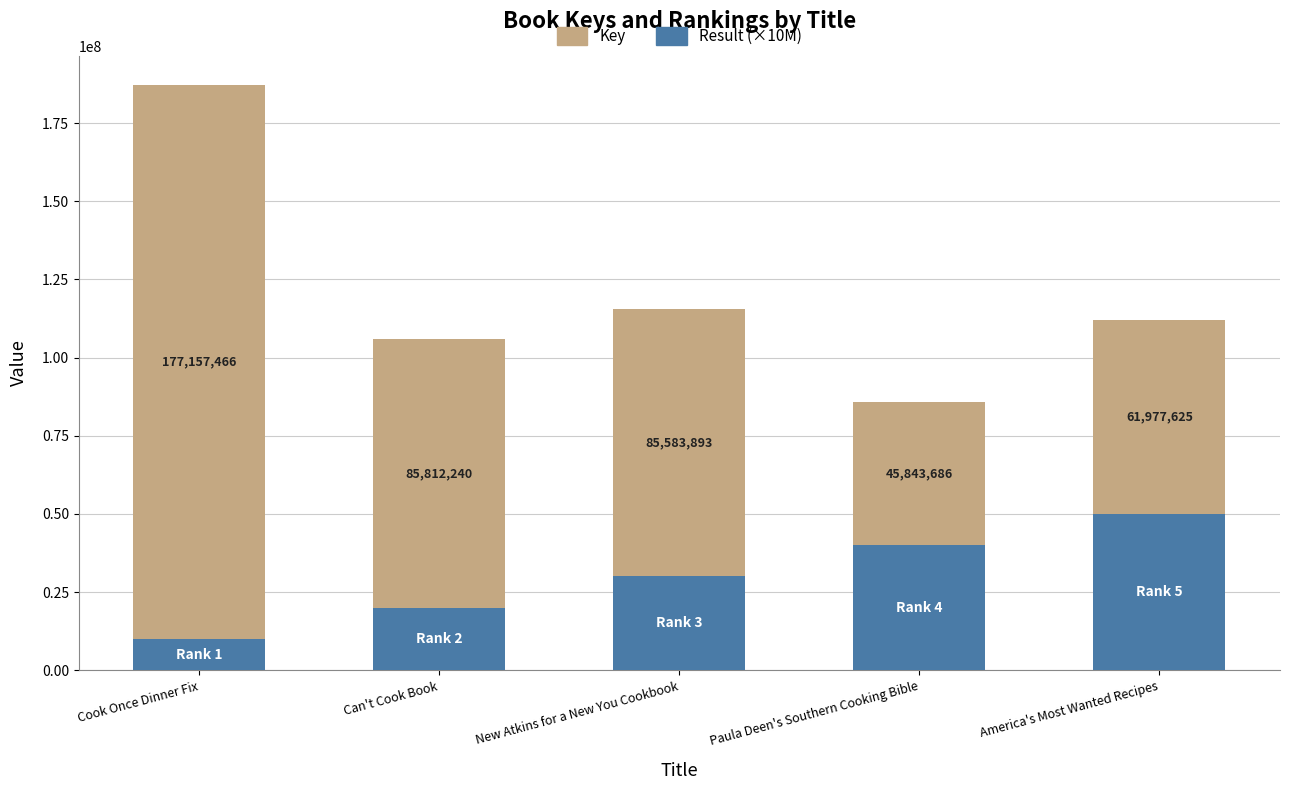

Read the Result (×10M) value at America's Most Wanted Recipes, to the nearest 10.

50000000